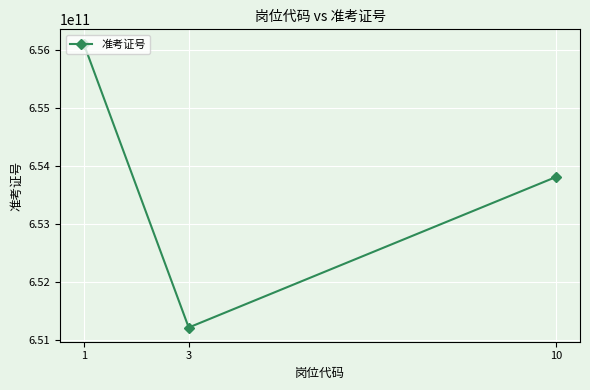

The value at 1 is 656116100439. True or false?

True